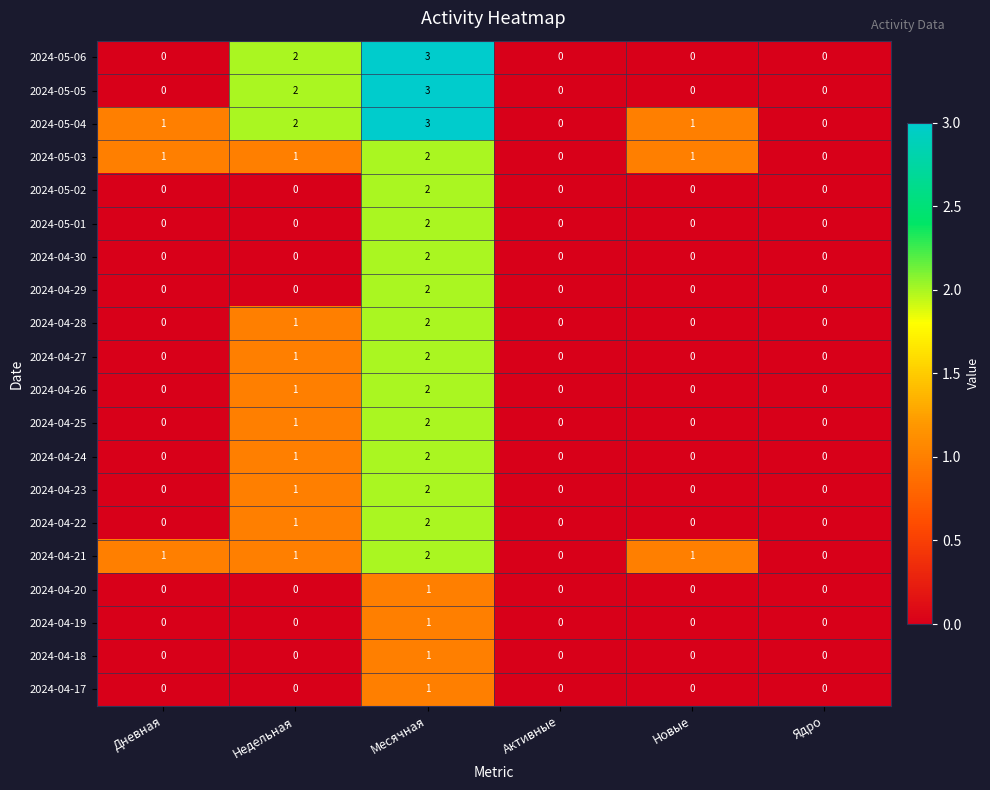

How many data points does each series have?

6